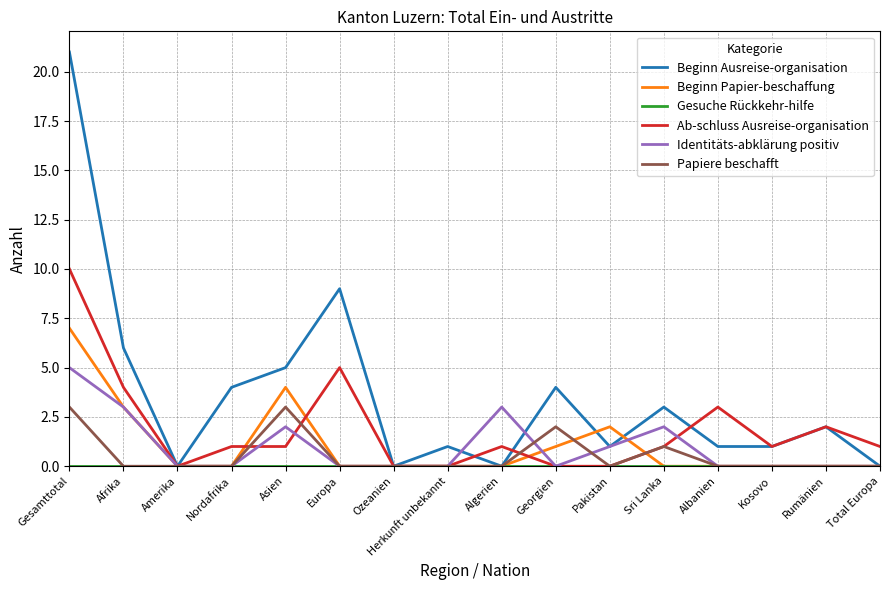

What is the sum of all Beginn Papier-beschaffung values?

17